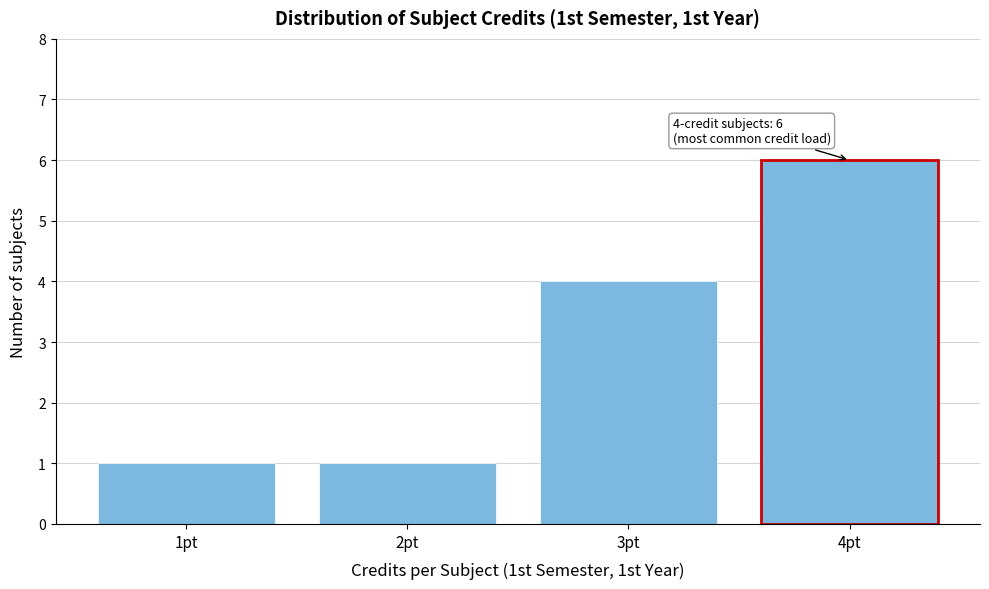

Reading left to right, extract all data points from this chart.

1pt=1	2pt=1	3pt=4	4pt=6